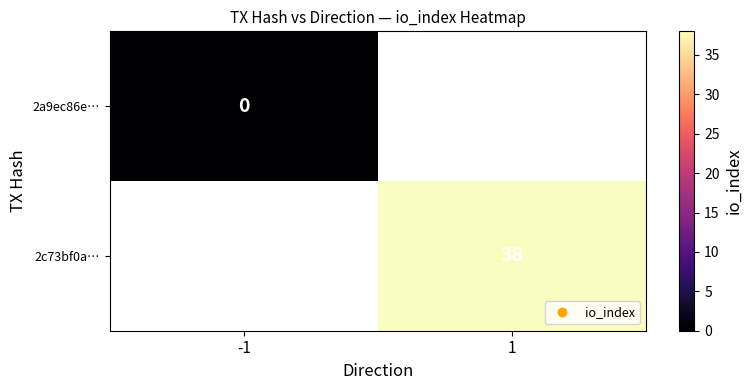

The 2c73bf0a… series shows 23.9 at 1. True or false?

False